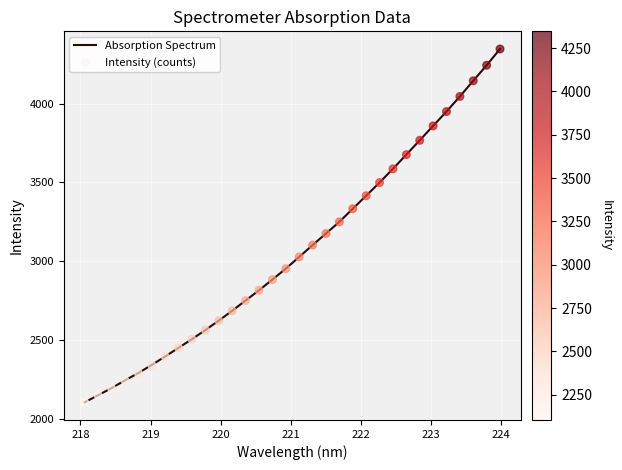

What is the smallest value displayed?

2104.7